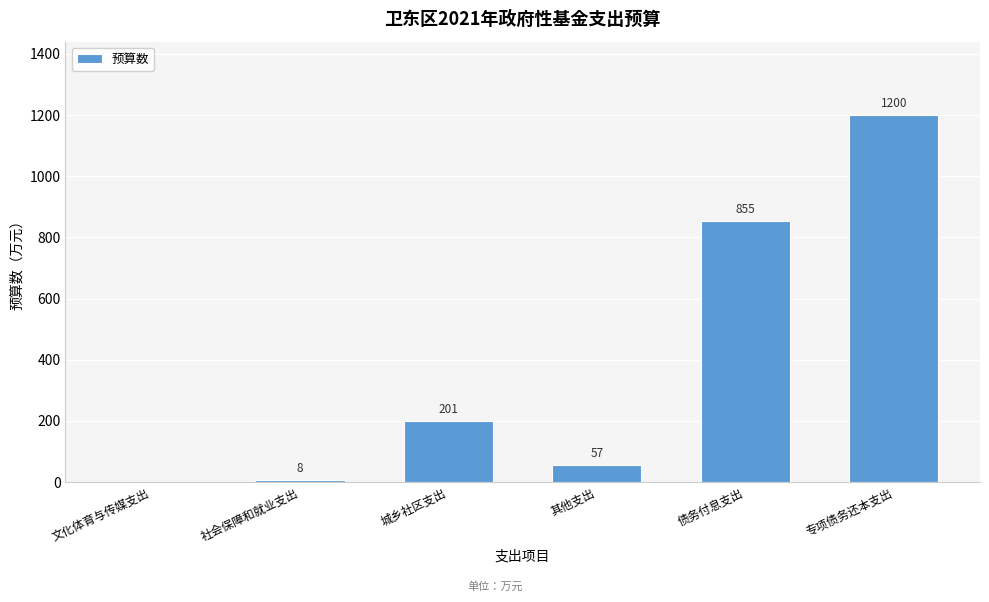

Reading left to right, transcribe all the data shown in this chart.

文化体育与传媒支出=0	社会保障和就业支出=8	城乡社区支出=201	其他支出=57	债务付息支出=855	专项债务还本支出=1200